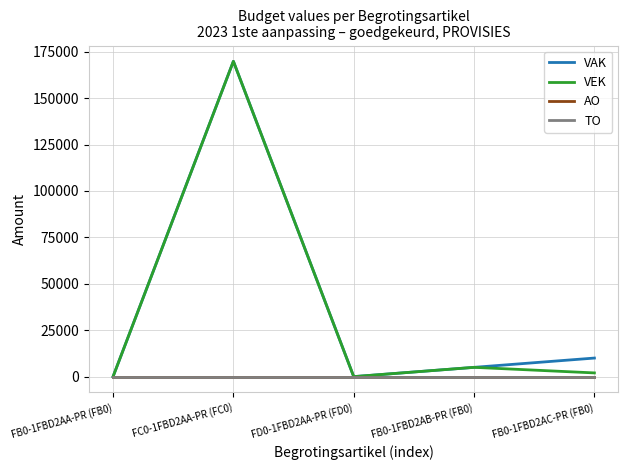

True or false: TO and VAK cross at least once.

False